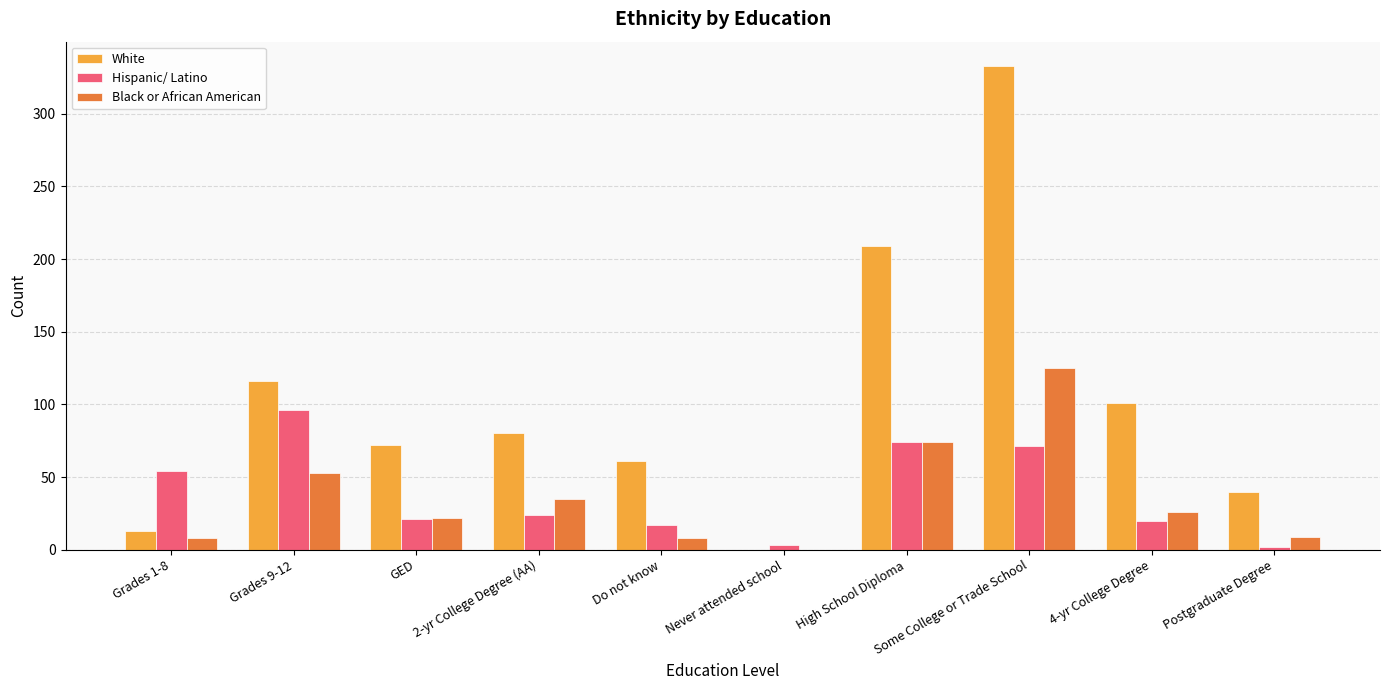

Which series has the largest range (max minus min)?

White